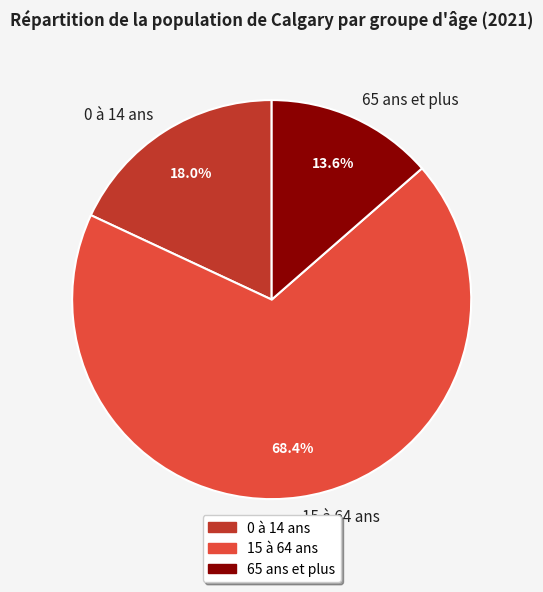

Rank the categories by value from lowest to highest.

65 ans et plus, 0 à 14 ans, 15 à 64 ans